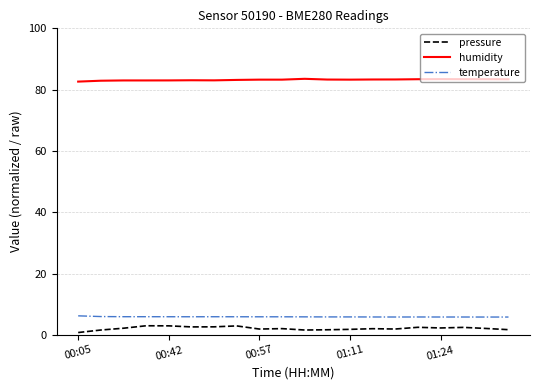

What is the greatest value displayed?

83.5